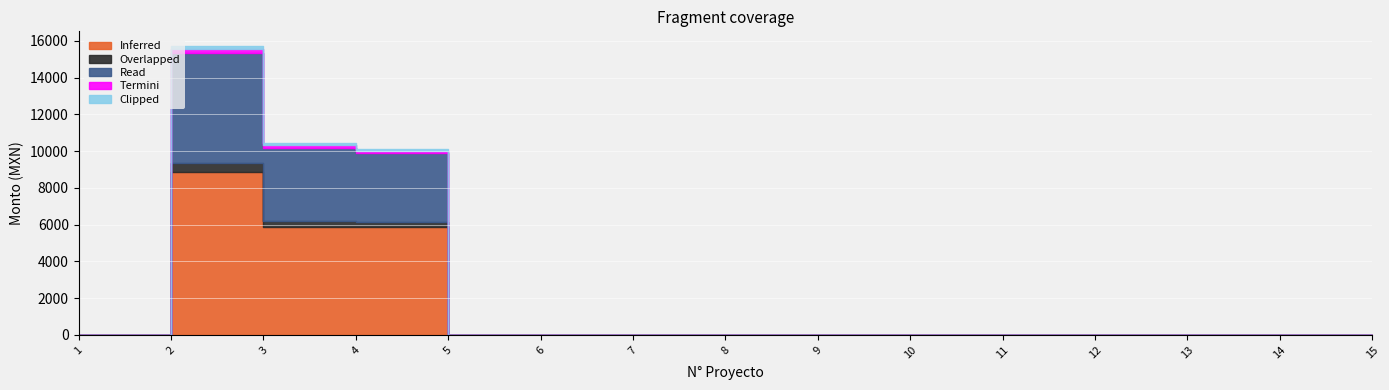

At which category is the sum across all series the highest?

3